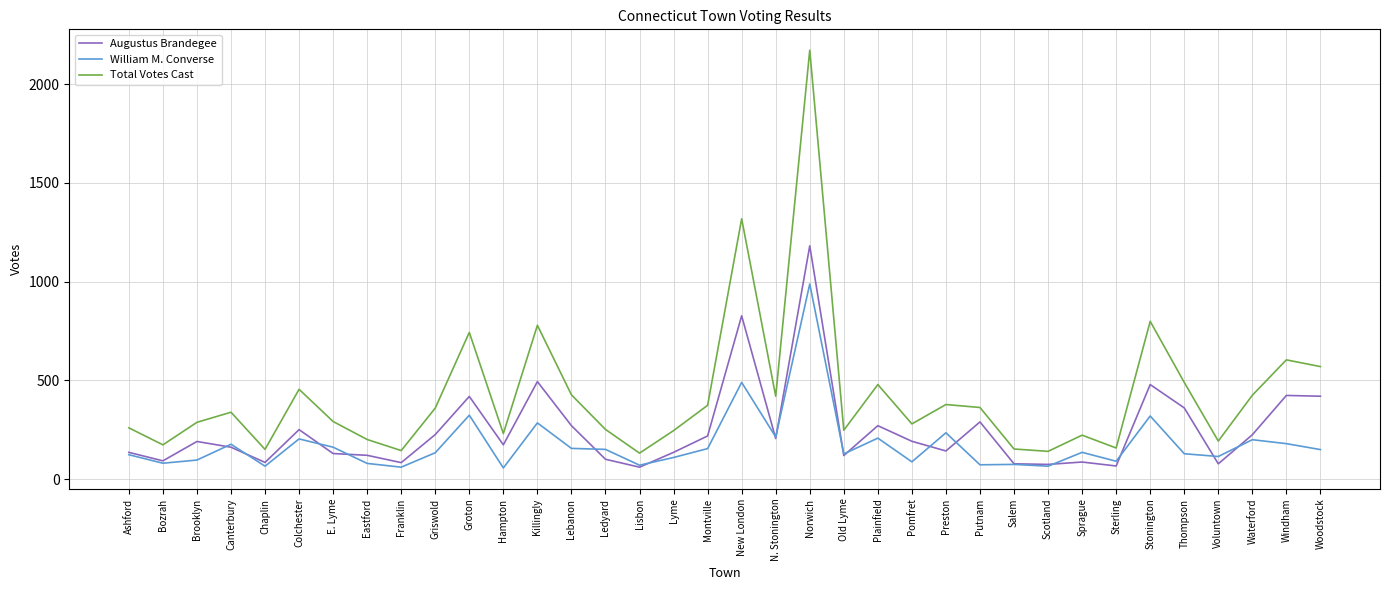

What is the average value of the Augustus Brandegee series?

247